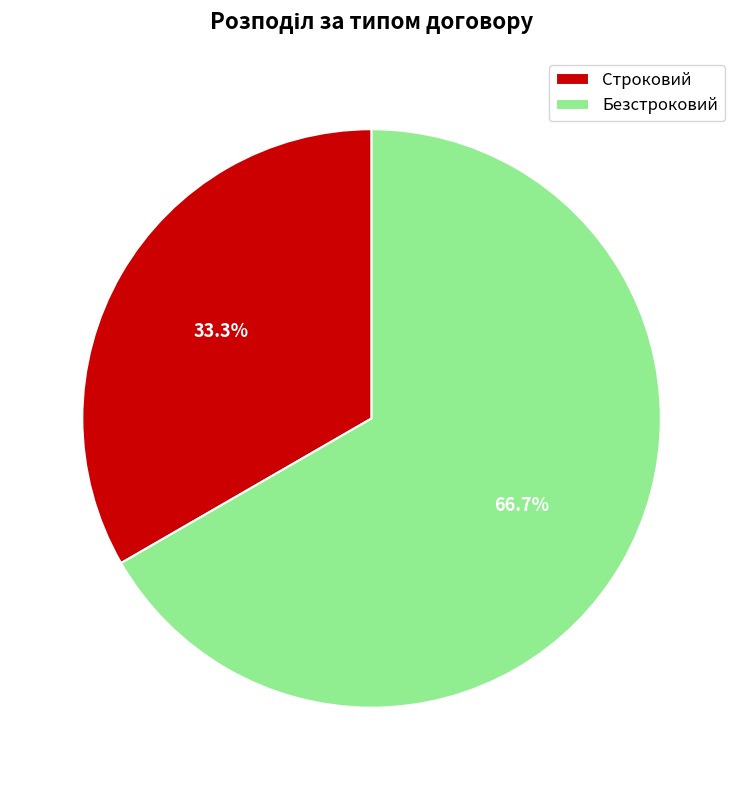

Which has a higher value, Безстроковий or Строковий?

Безстроковий